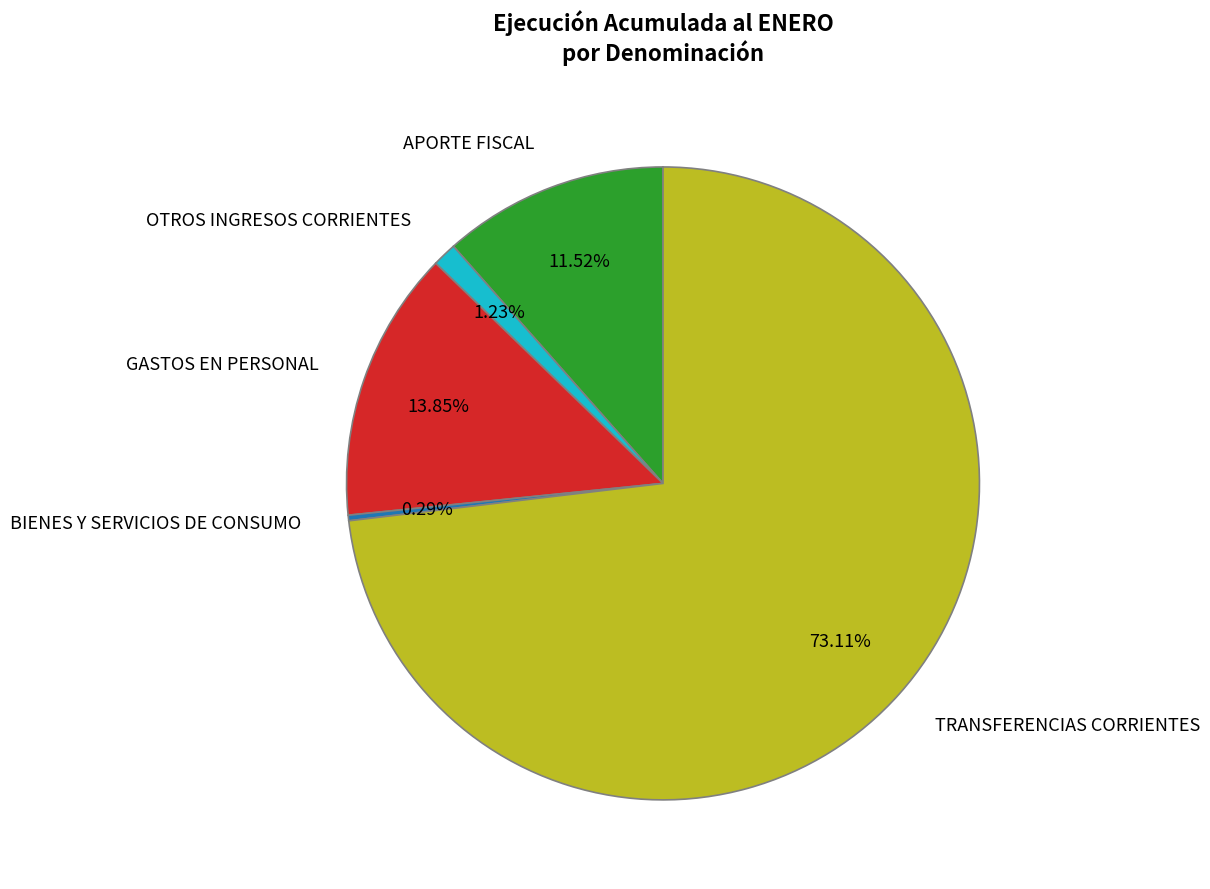

Does OTROS INGRESOS CORRIENTES represent more than half of the total?

No